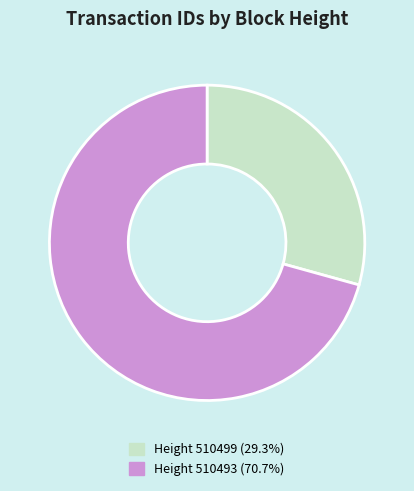

Which category has the biggest portion of the pie?

Height 510493